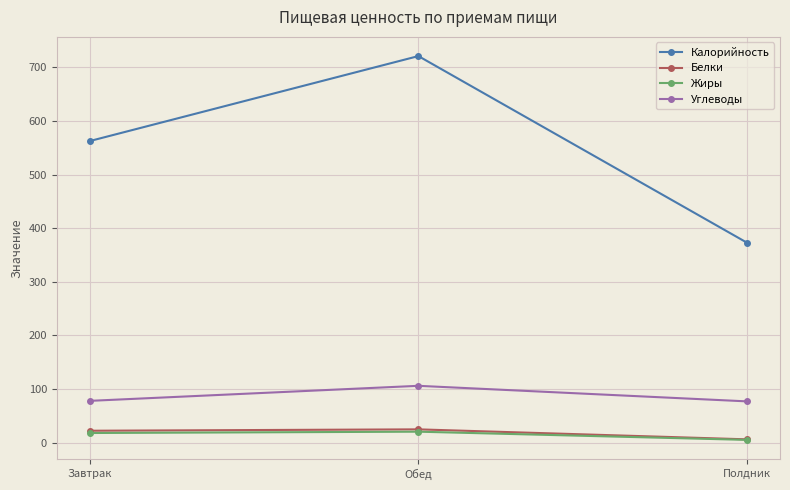

The value of Углеводы at Обед is 59.9. True or false?

False